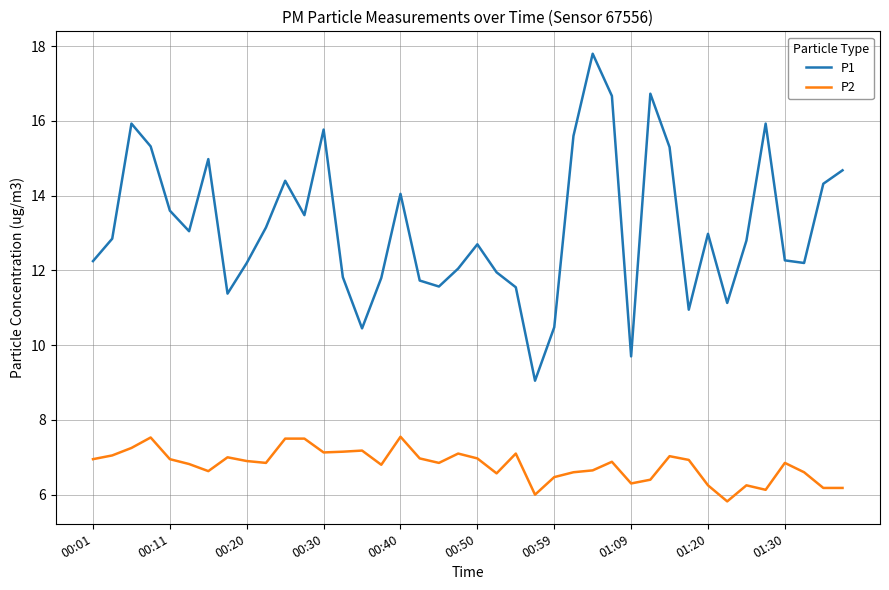

Which series has the largest total across all categories?

P1